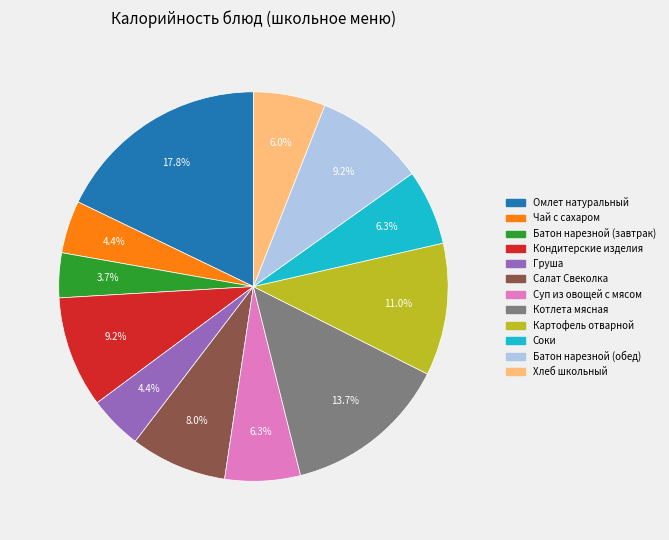

What percentage is the Соки slice, to the nearest percent?

6%